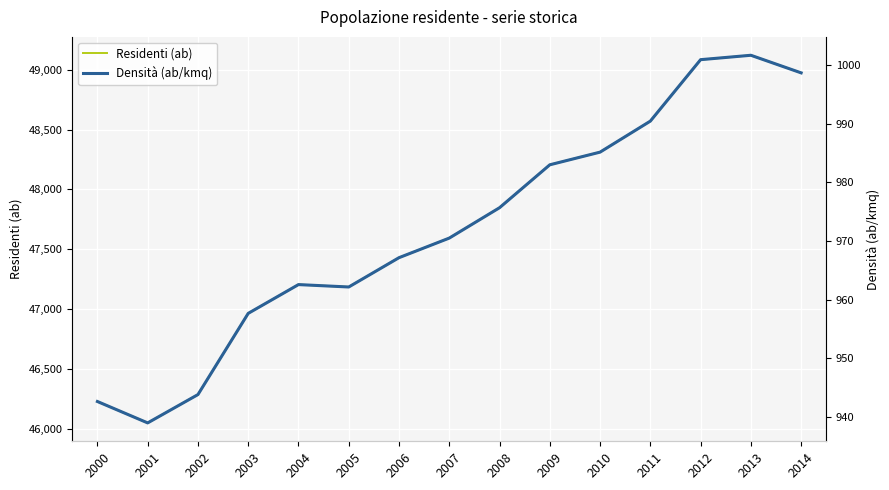

At which label is Densità (ab/kmq) closest to 970?

2007